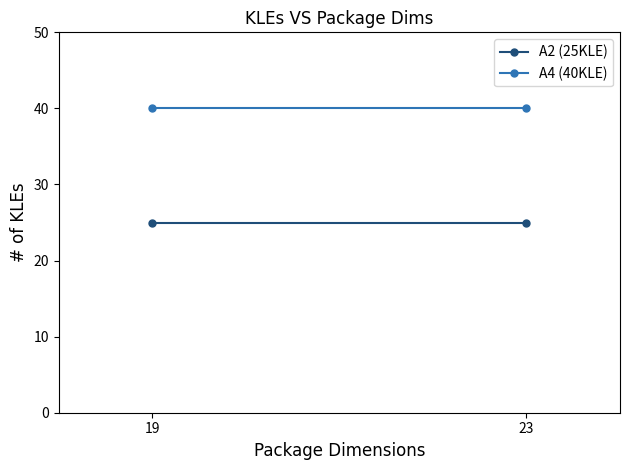

True or false: A4 (40KLE) has a value of 40 at 19.

True